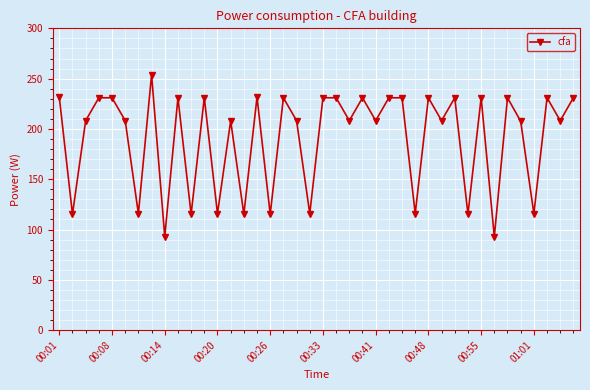

True or false: the data has more than 1 interior local peaks.

True